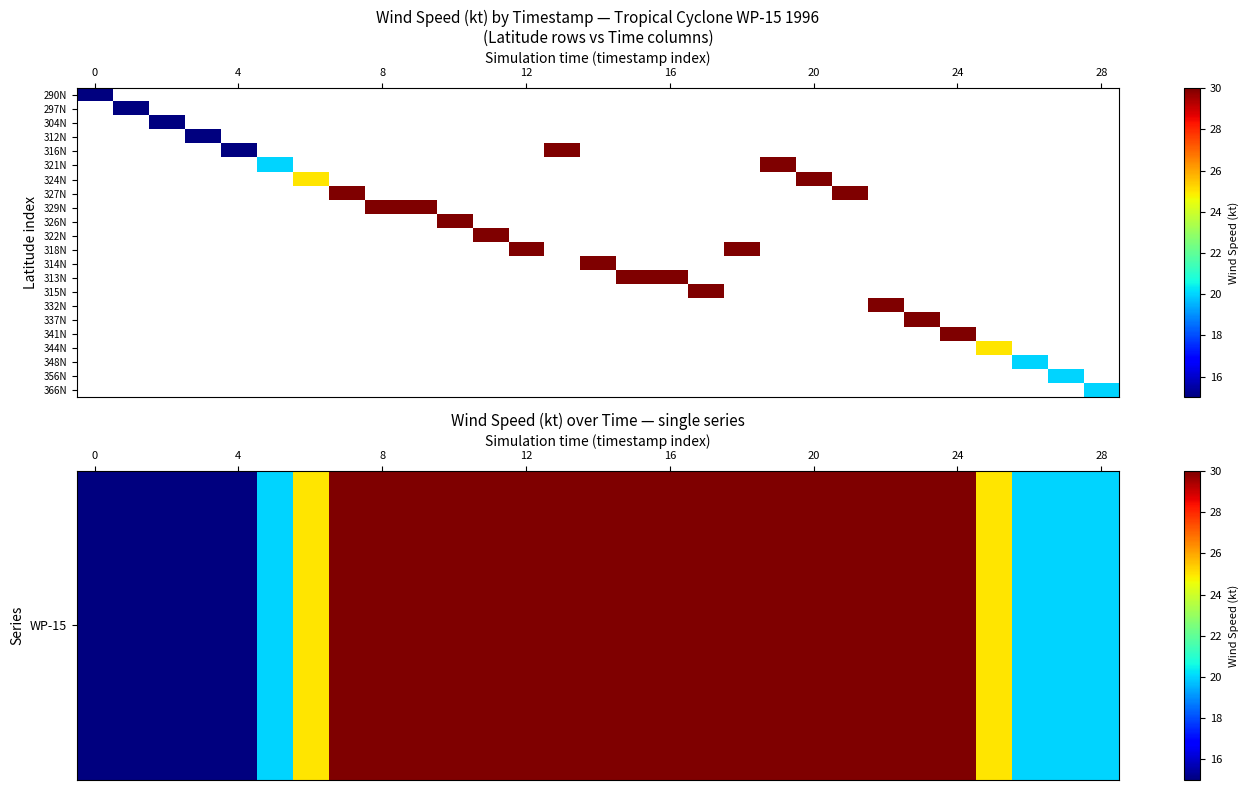

What is the greatest value displayed?

30.0